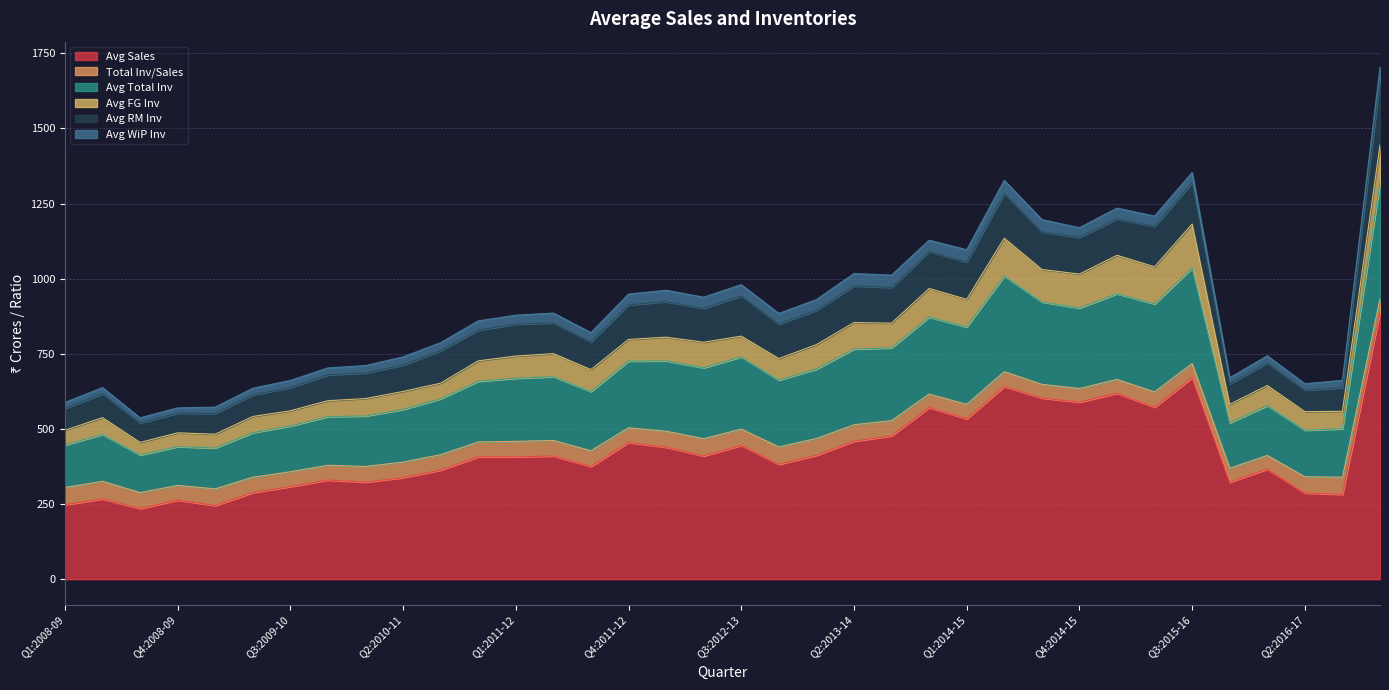

Where do Avg FG Inv and Avg RM Inv first cross each other?

Q4:2014-15 and Q1:2015-16